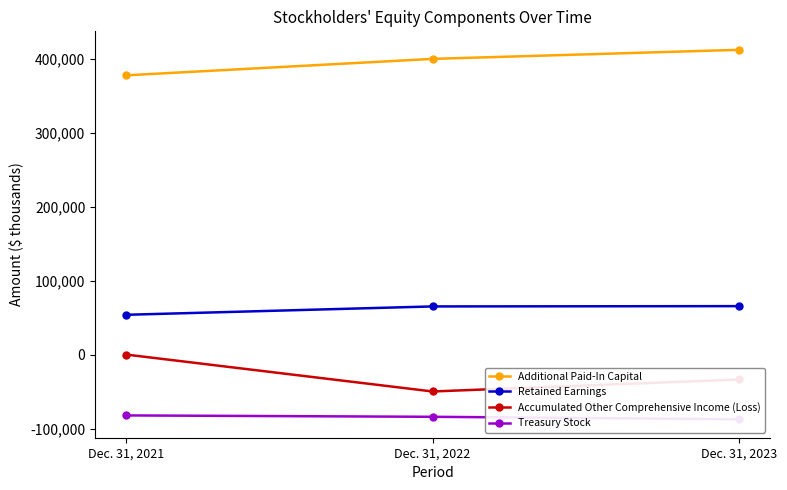

How many lines are shown in the chart?

4